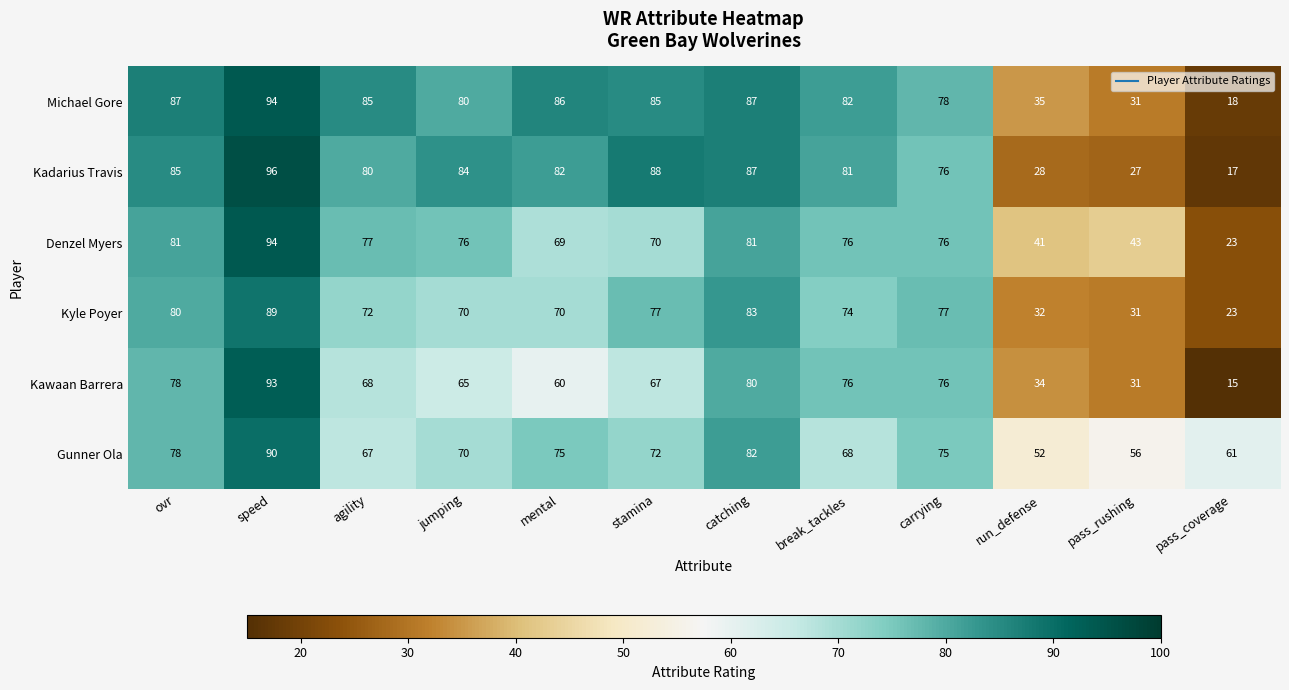

At which label is Gunner Ola closest to 71?

jumping